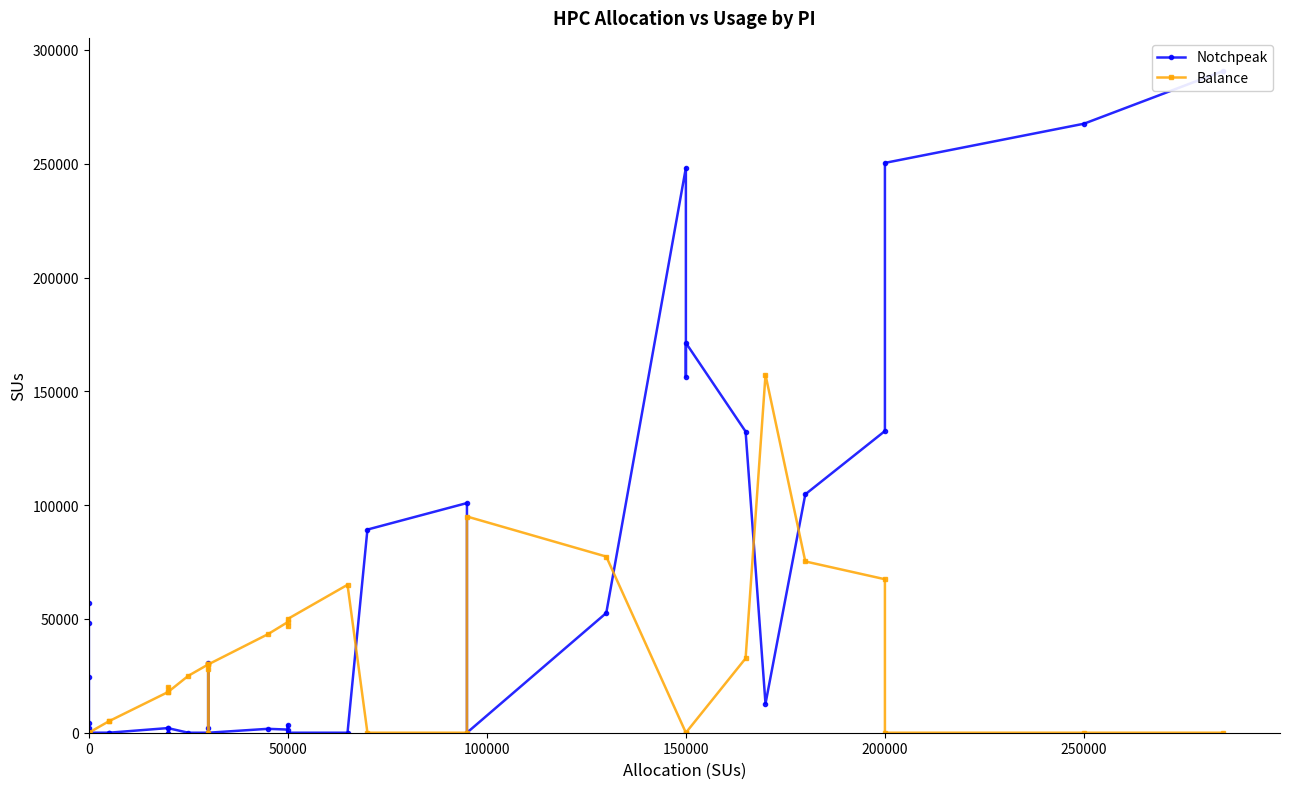

Reading right to left, transcribe all the data shown in this chart.

Notchpeak: 290750.8	267579.2	250365.5	132560.8	104747.0	12750.5	132330.3	171268.6	156330.1	248244.6	52611.1	0.0	100909.3	89261.1	0.0	0.0	3324.1	1379.3	1712.8	0.0	1996.7	30749.2	0.0	0.0	0.0	1979.7	0.0	2052.7	0.0	20.2	1.4	2022.3	48086.7	7.4	24618.2	12.9	636.0	4322.9	56856.1	0.1
Balance: 0.0	0.0	0.0	67439.2	75253.0	157249.5	32669.7	0.0	0.0	0.0	77388.9	95000.0	0.0	0.0	65000.0	50000.0	46675.9	48620.7	43287.2	30000.0	28003.3	0.0	30000.0	30000.0	25000.0	18020.3	20000.0	17947.3	5000.0	4979.8	0.0	0.0	0.0	0.0	0.0	0.0	0.0	0.0	0.0	0.0